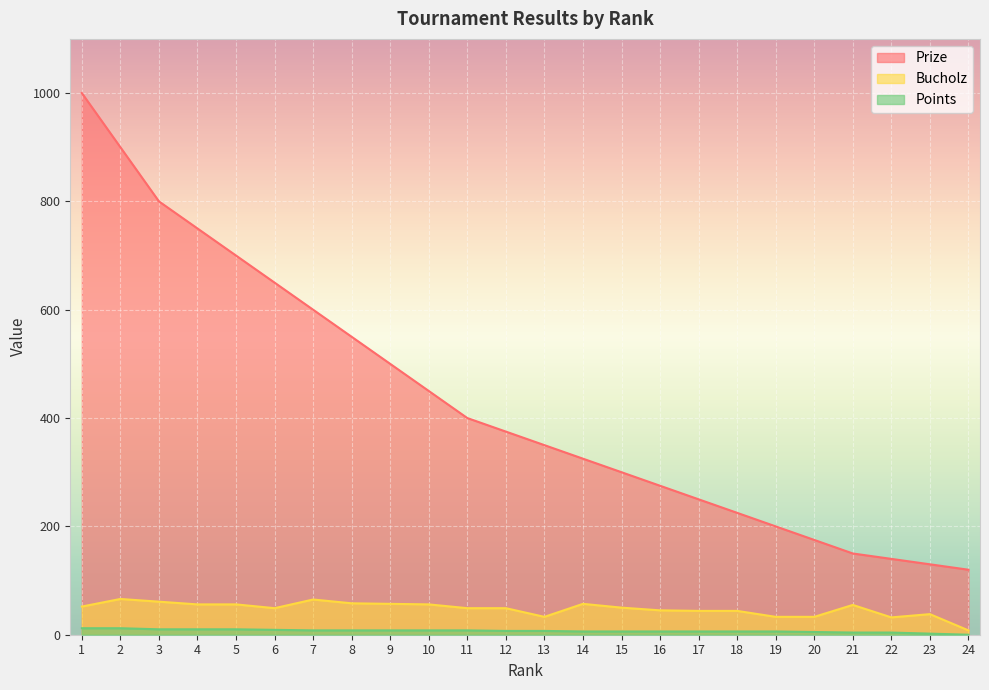

List the series in order of their peak value, lowest first.

Points, Bucholz, Prize